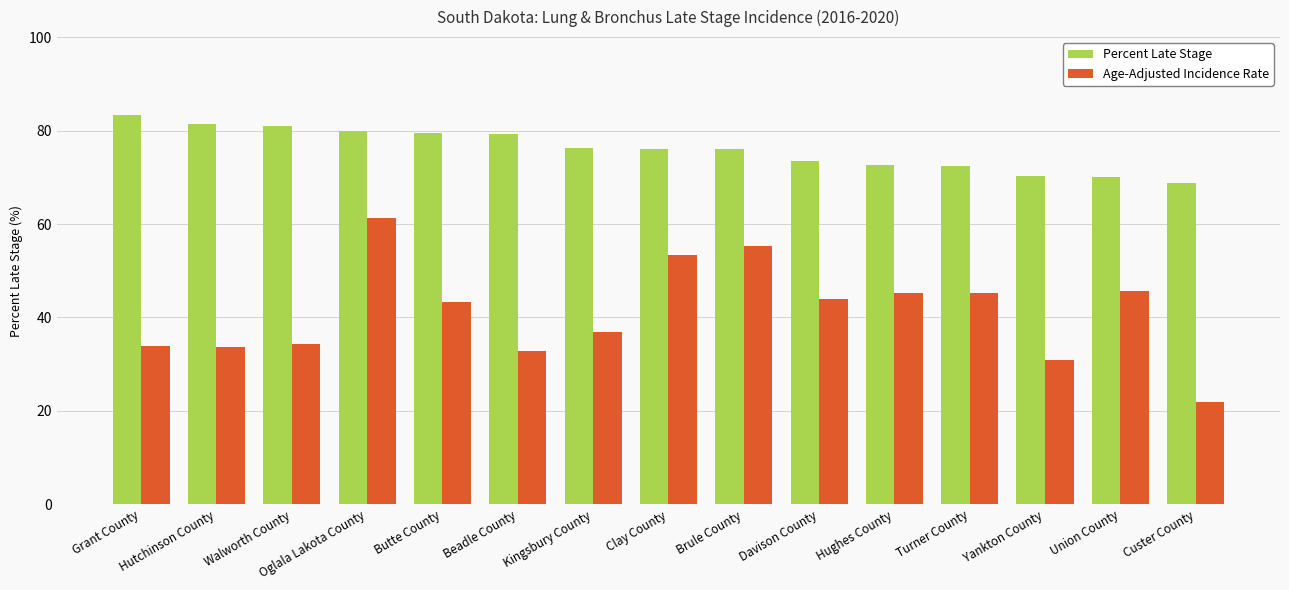

How many distinct data groups are displayed?

2